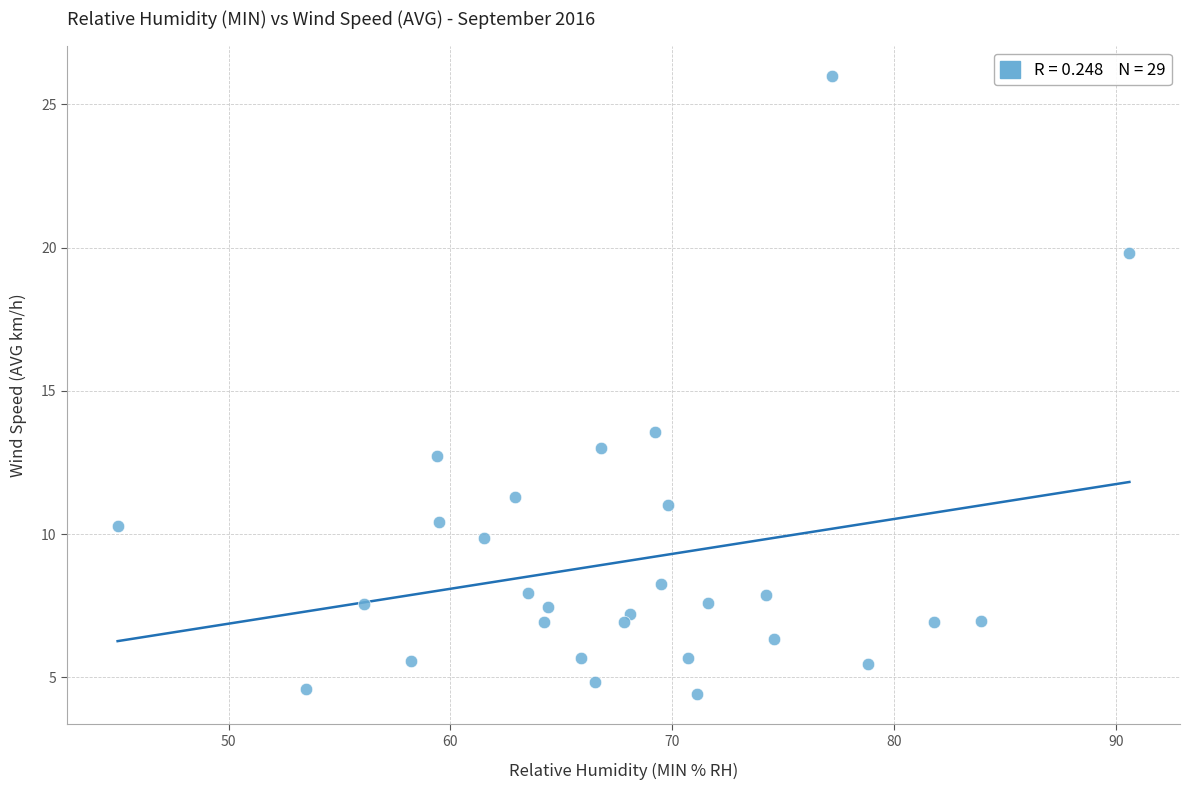

What Y value in the scatter plot is closest to 15?

13.6